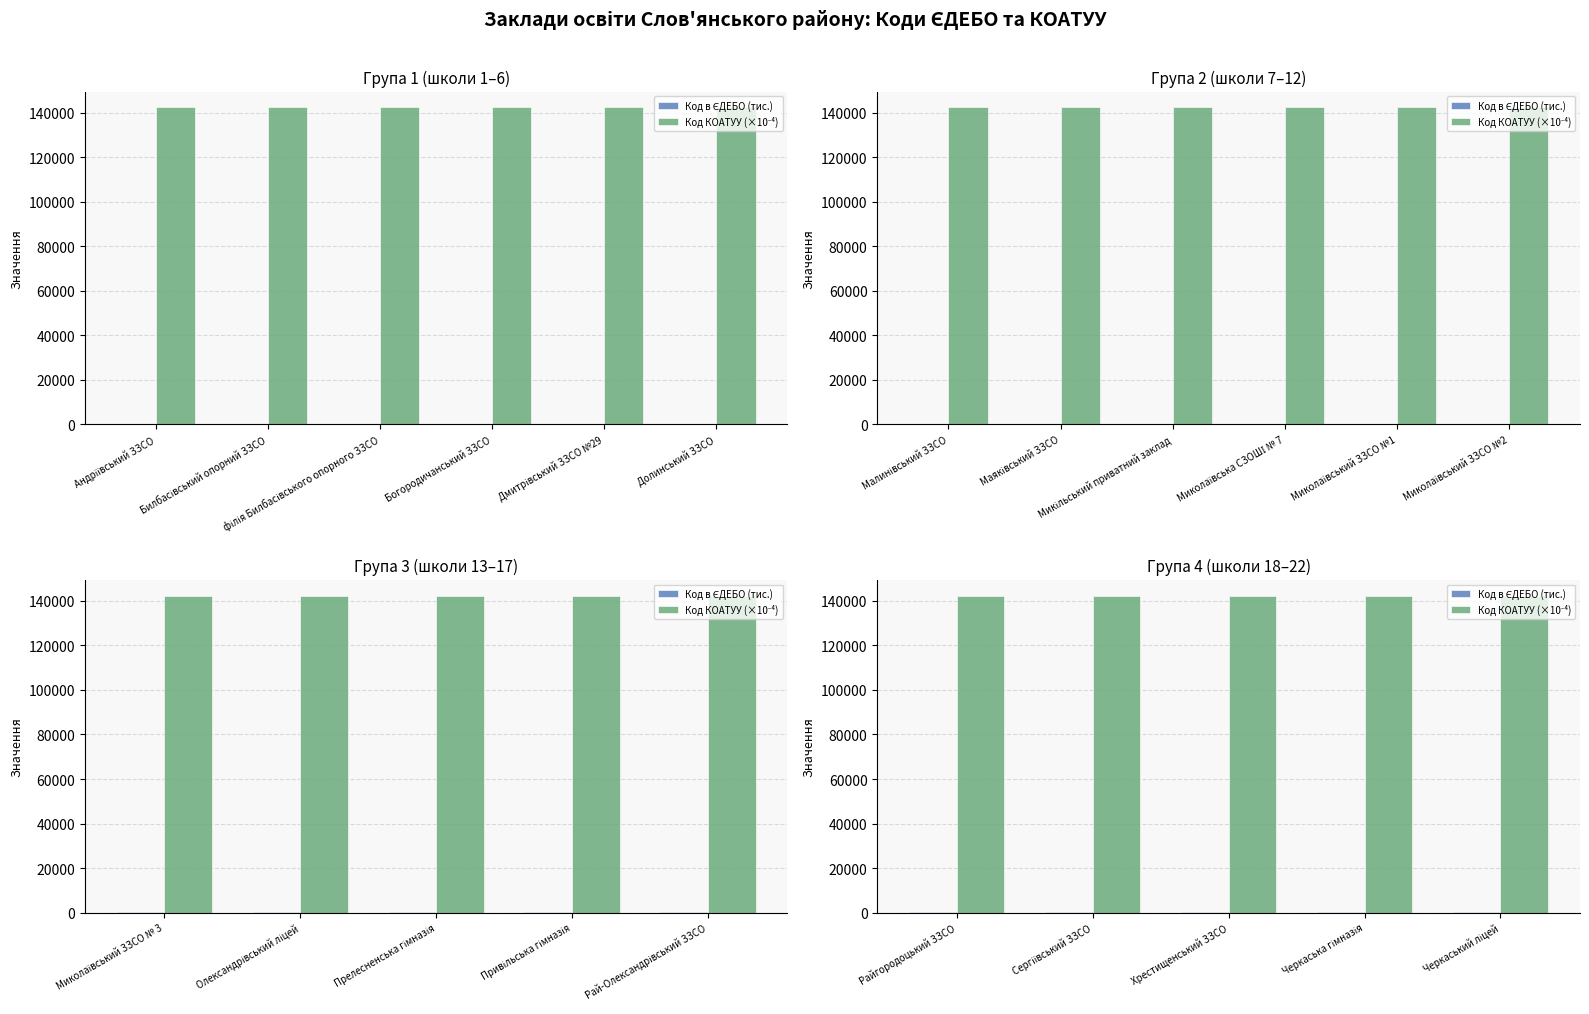

What is the value of the Код КОАТУУ (×10⁻⁴) bar at the 2nd from the left?

142428.8